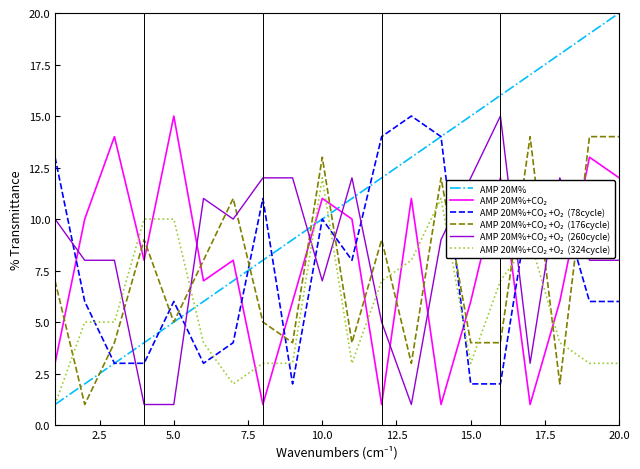

What is the greatest value displayed?

20